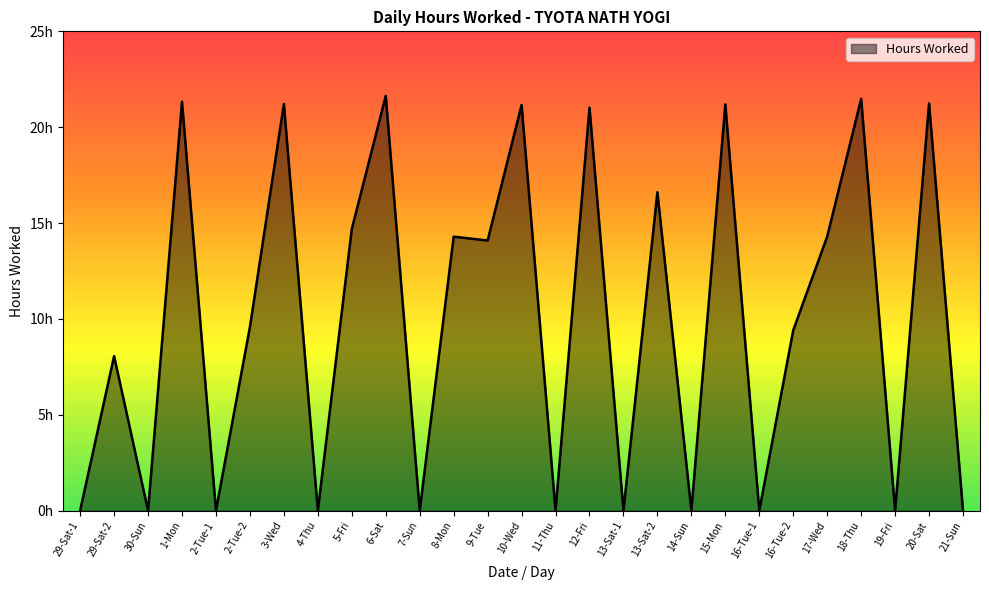

Does the chart display data point markers on the line(s)?

No